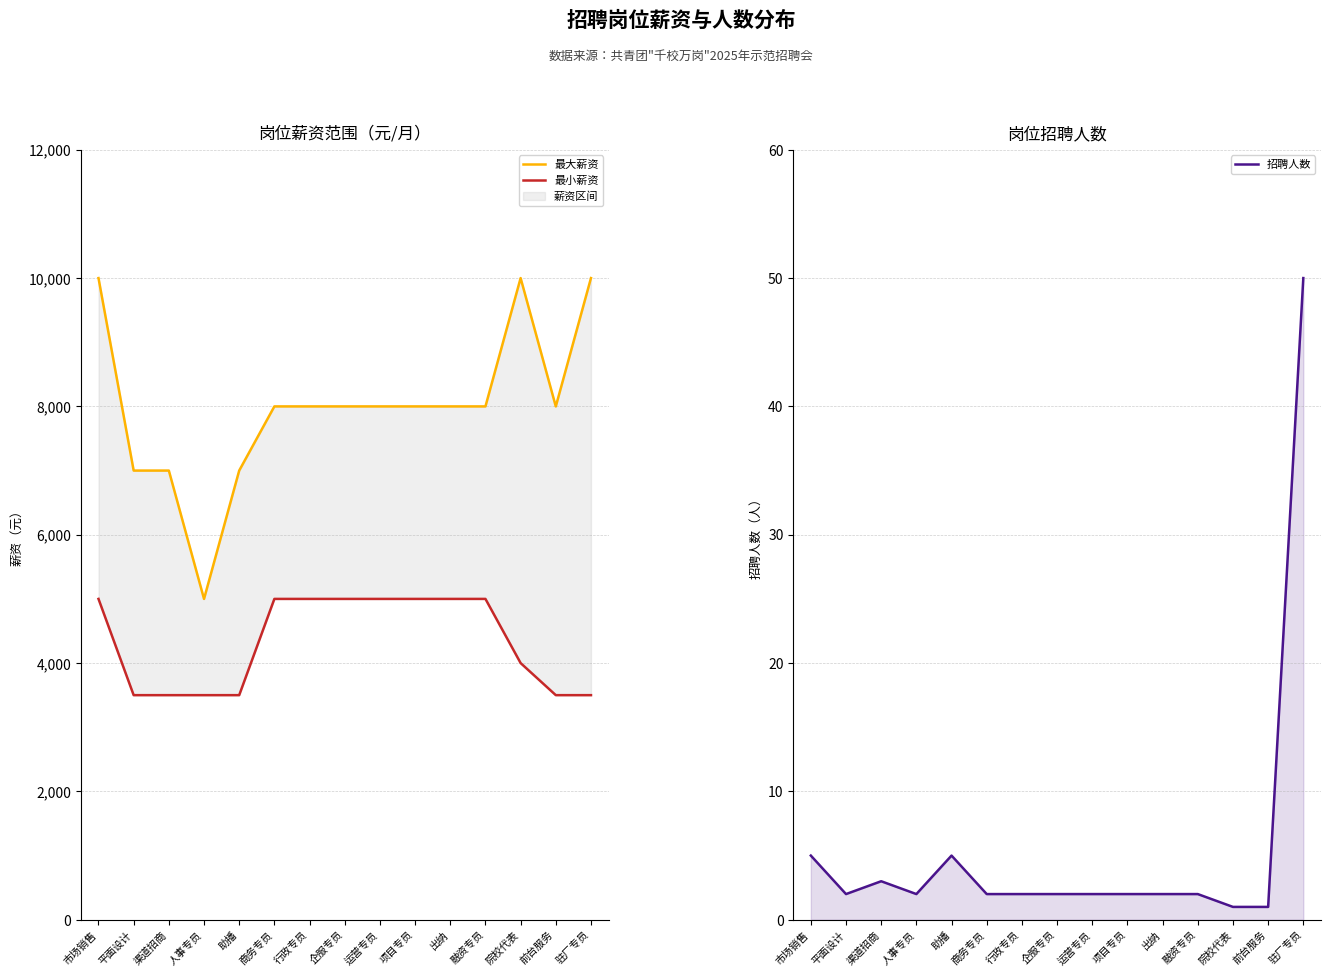

Which series has the largest total across all categories?

最大薪资